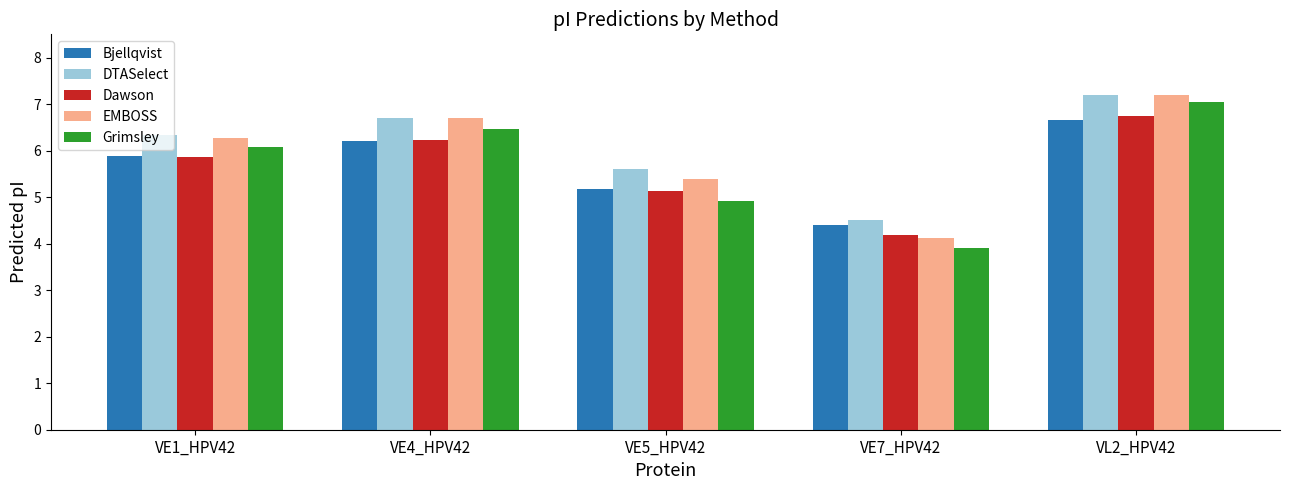

How many distinct data groups are displayed?

5